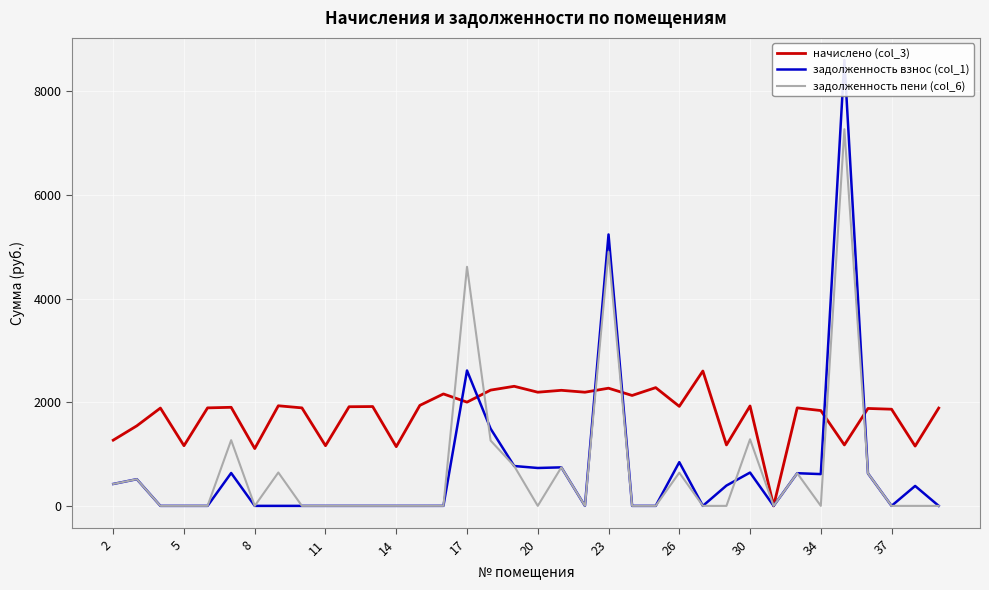

Reading left to right, list all the values displayed in this chart.

начислено (col_3): 1268.3	1544.8	1887.8	1161.4	1891.4	1902.5	1106.1	1932.0	1891.4	1161.4	1913.5	1917.2	1143.0	1939.3	2160.6	2002.0	2234.3	2308.1	2193.8	2230.7	2193.8	2271.2	2131.1	2282.2	1920.9	2603.0	1176.2	1928.3	0.0	1891.4	1839.8	1176.2	1880.4	1865.6	1154.0	1887.8
задолженность взнос (col_1): 422.8	515.0	0.0	0.0	0.0	634.2	0.0	0.0	0.0	0.0	0.0	0.0	0.0	0.0	0.3	2612.4	1489.5	769.4	731.3	743.5	0.0	5238.7	0.0	0.0	843.5	0.0	392.1	642.8	0.0	630.5	613.3	8602.5	626.8	0.0	384.7	0.0
задолженность пени (col_6): 422.8	515.0	0.0	0.0	0.0	1268.3	0.0	644.0	0.0	0.0	0.0	0.0	0.0	0.0	0.3	4614.4	1260.8	769.4	0.0	743.5	0.0	4902.5	0.0	0.0	640.3	0.0	0.0	1285.5	0.0	630.5	0.0	7270.6	626.8	0.0	0.0	0.0